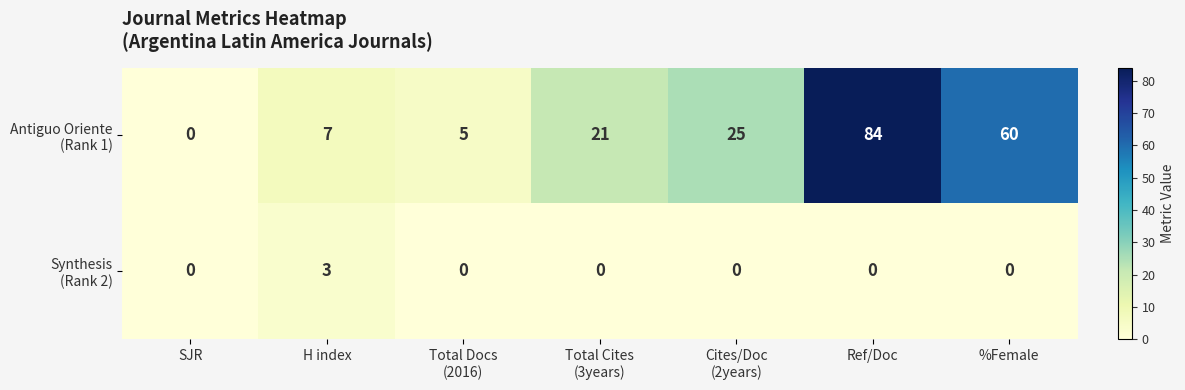

At which category is the sum across all series the highest?

Ref/Doc